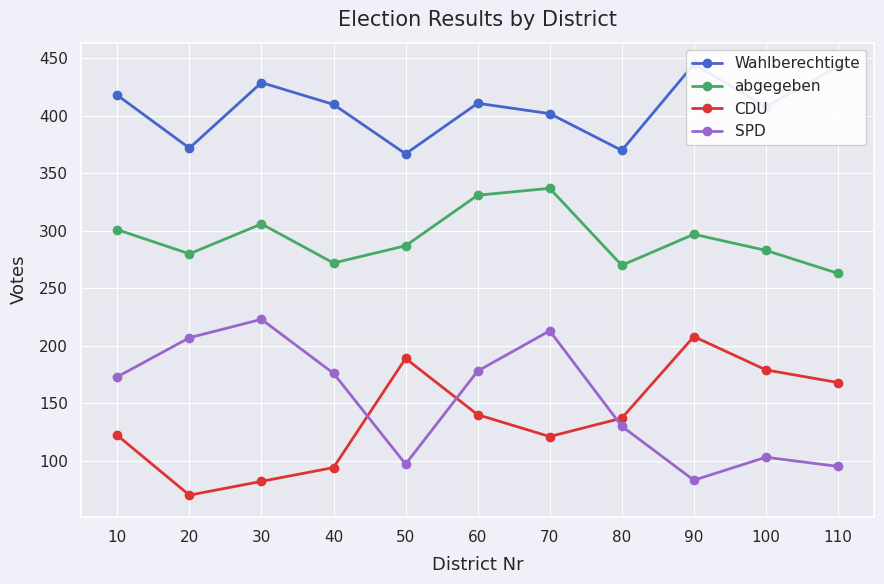

What is the smallest value displayed?

70